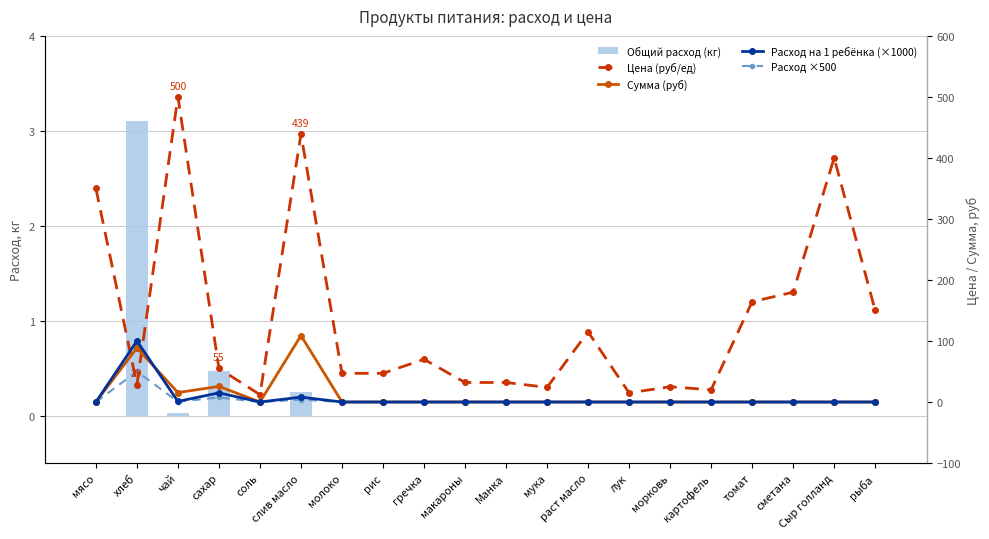

Between морковь and рыба, which is larger?

морковь